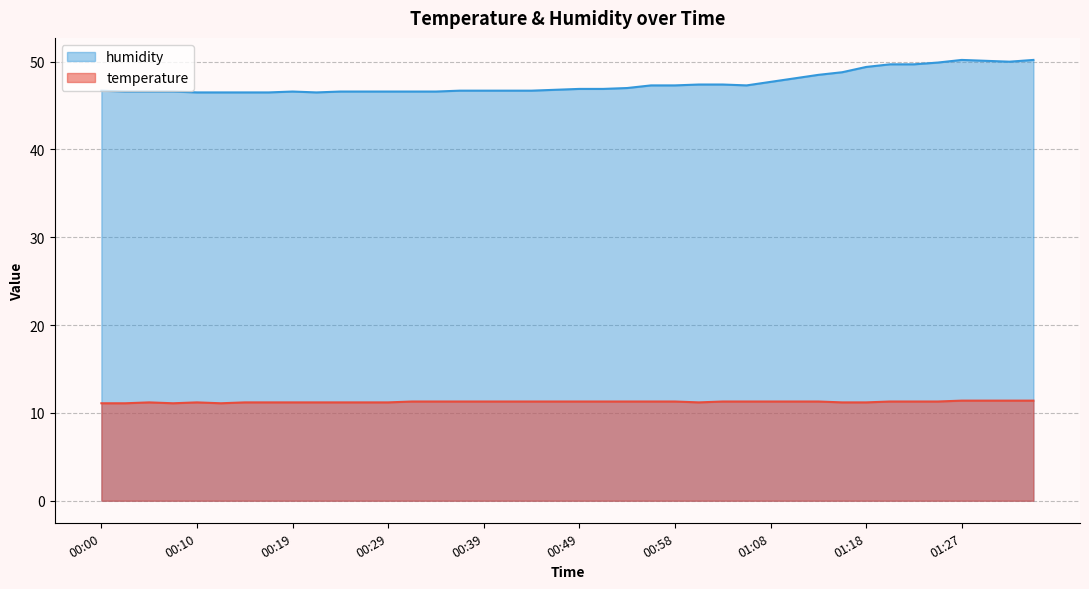

What is the sum of the humidity values at 01:32 and 00:31?

96.6